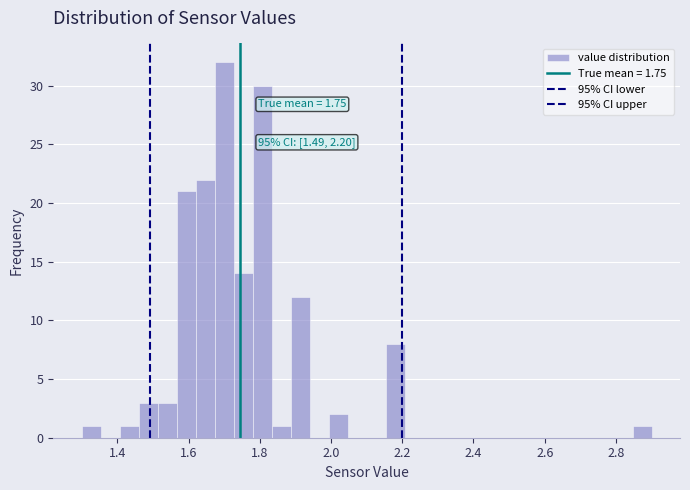

Read against the x-axis, roughly where is the centre of the tallest bar?

1.70